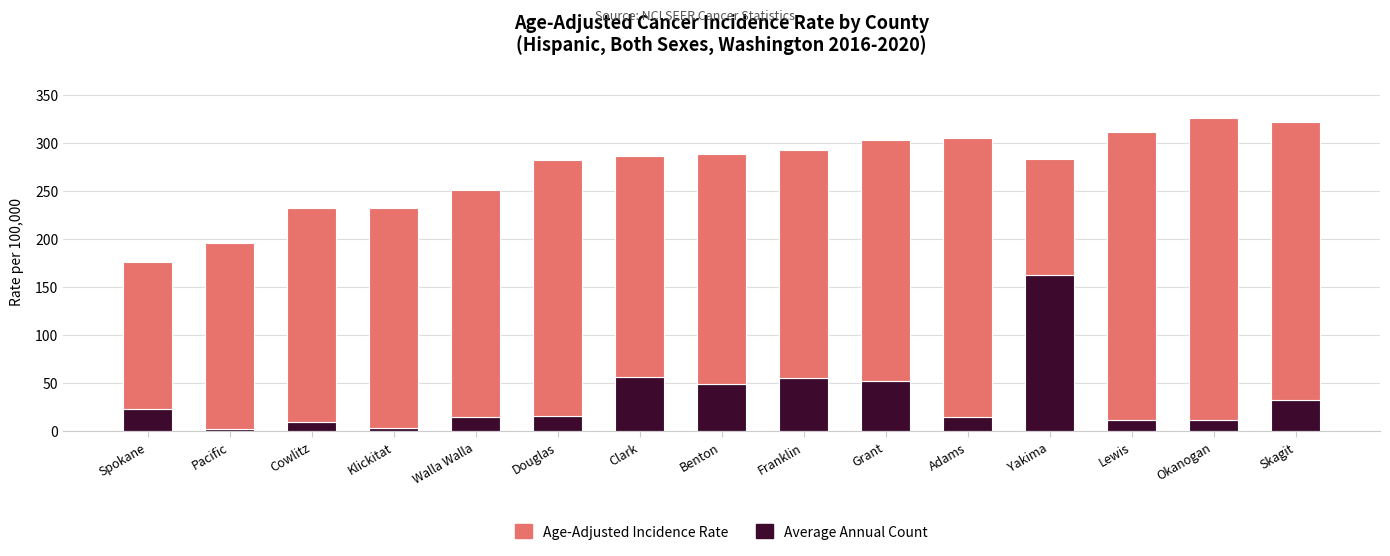

What is the sum of all Average Annual Count values?

514.0